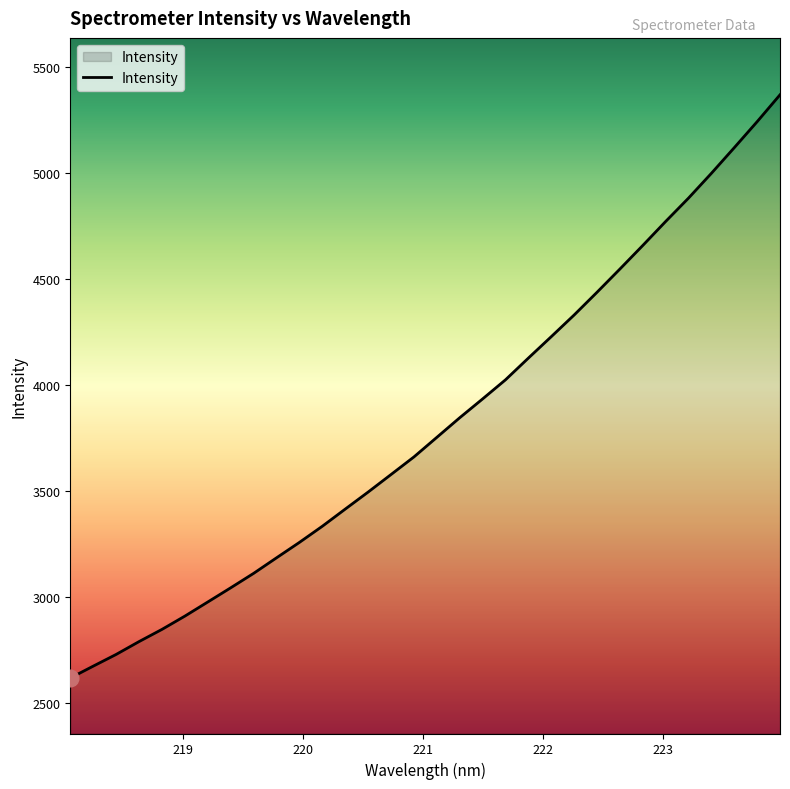

How many categories are shown in the chart?

32